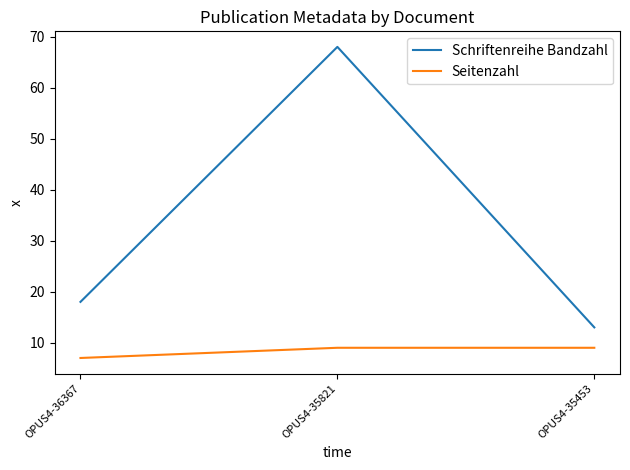

What is the approximate value of Seitenzahl at OPUS4-35821?

9